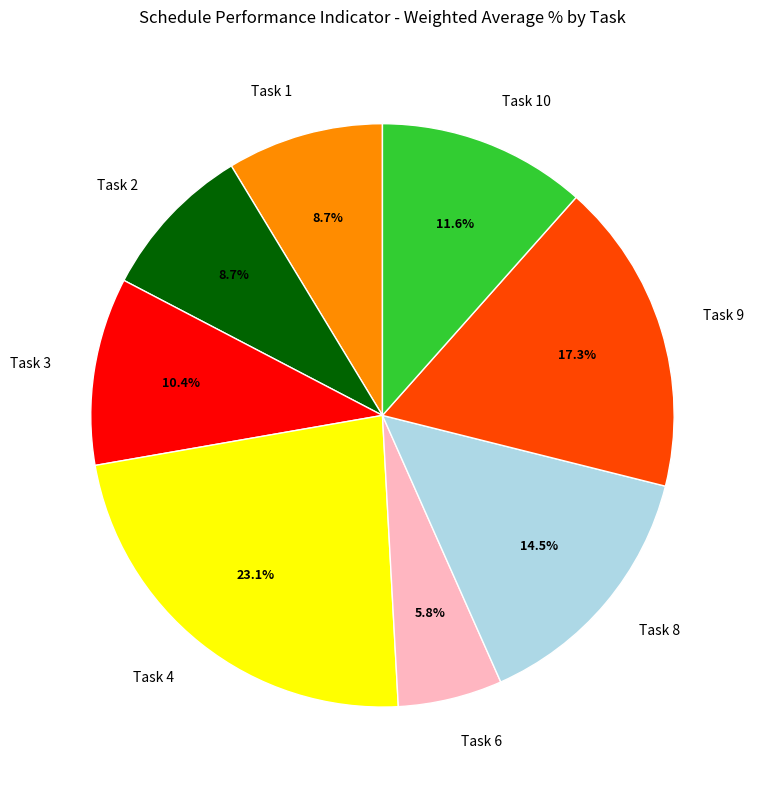

Which slice is the smallest?

Task 6